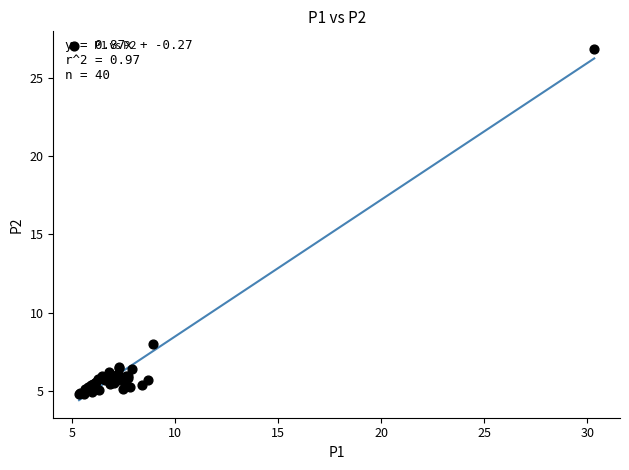

What Y value in the scatter plot is closest to 15?

8.0